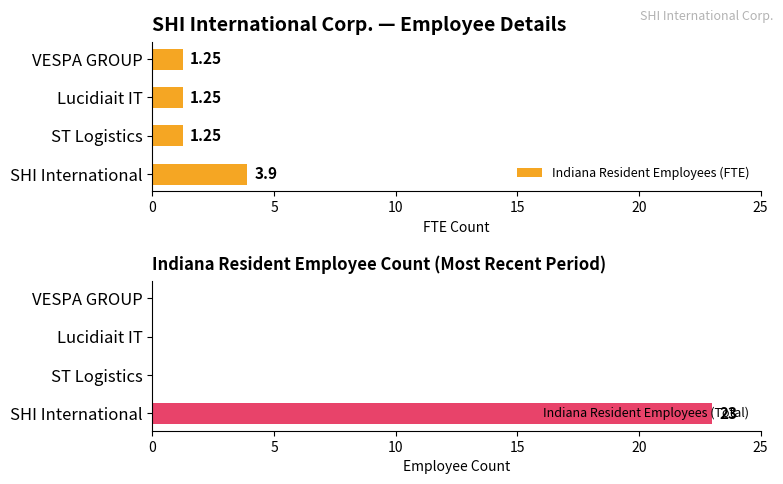

Which category has the highest value in the Indiana Resident Employees (FTE) series?

SHI International